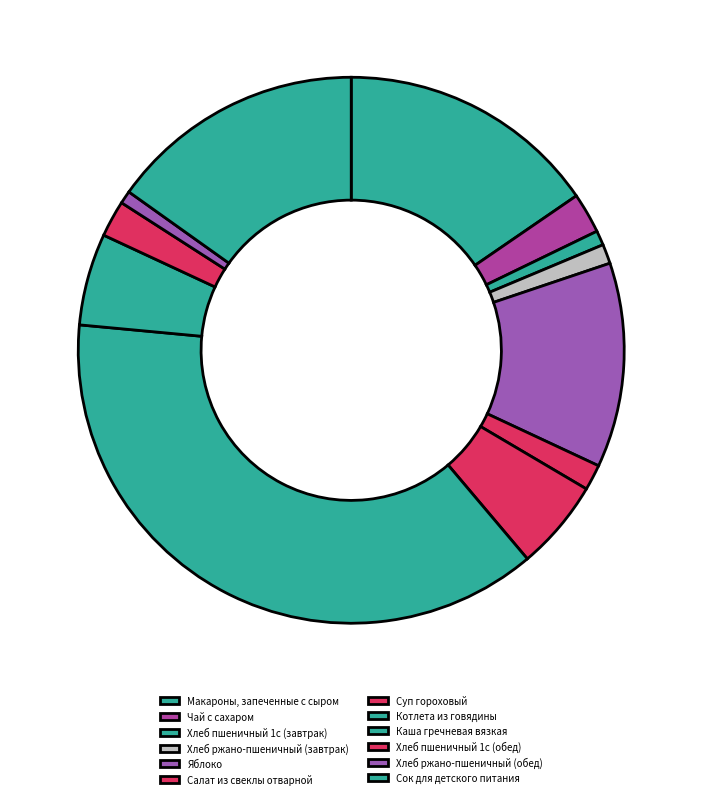

What percentage do Сок для детского питания and Котлета из говядины together represent?

52.8%